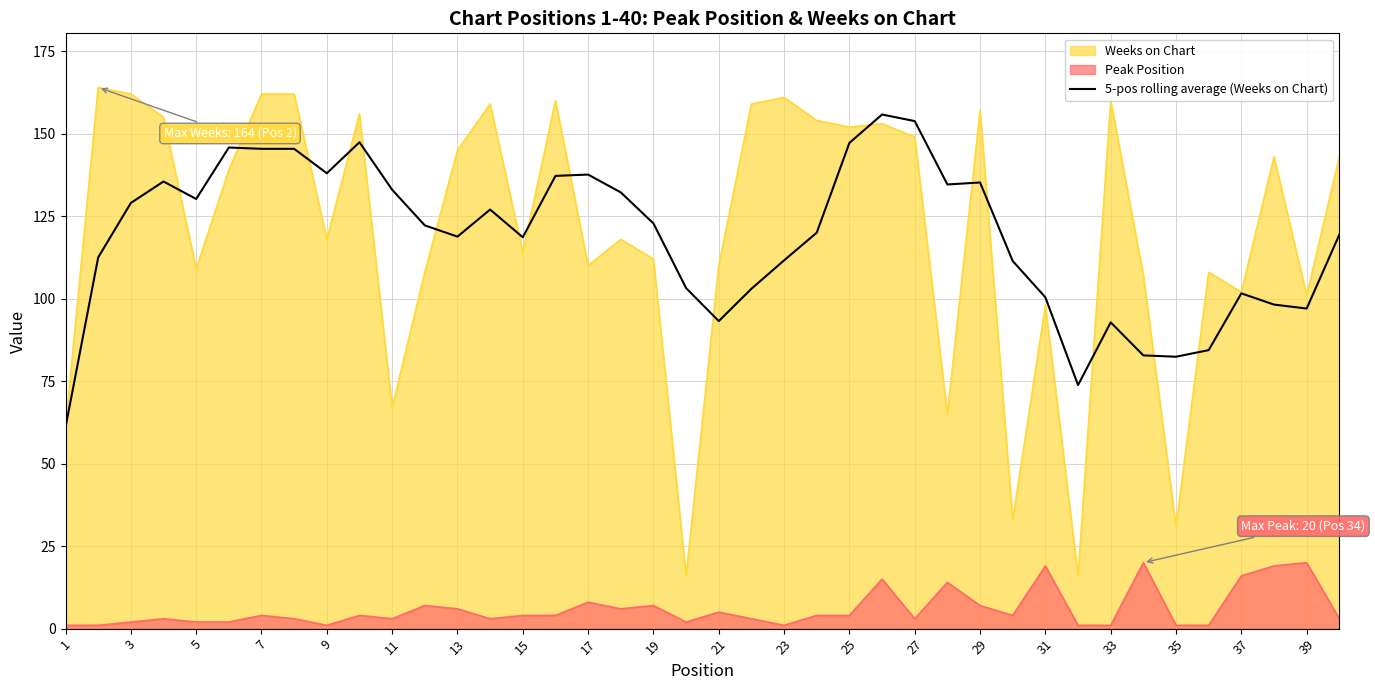

Reading left to right, extract all data points from this chart.

61.0	112.5	129.0	135.5	130.2	145.8	145.4	145.4	138.0	147.4	133.0	122.2	118.8	127.0	118.6	137.2	137.6	132.2	122.8	103.2	93.2	103.0	111.6	120.0	147.2	155.8	153.8	134.6	135.2	111.4	100.4	73.8	92.8	82.8	82.4	84.4	101.6	98.2	97.0	119.4